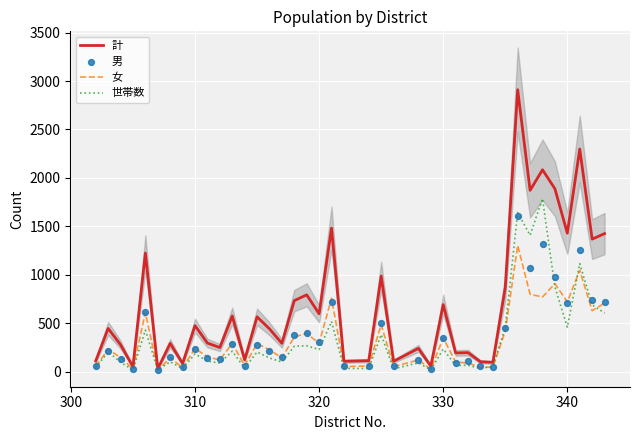

Which series has the largest total across all categories?

計